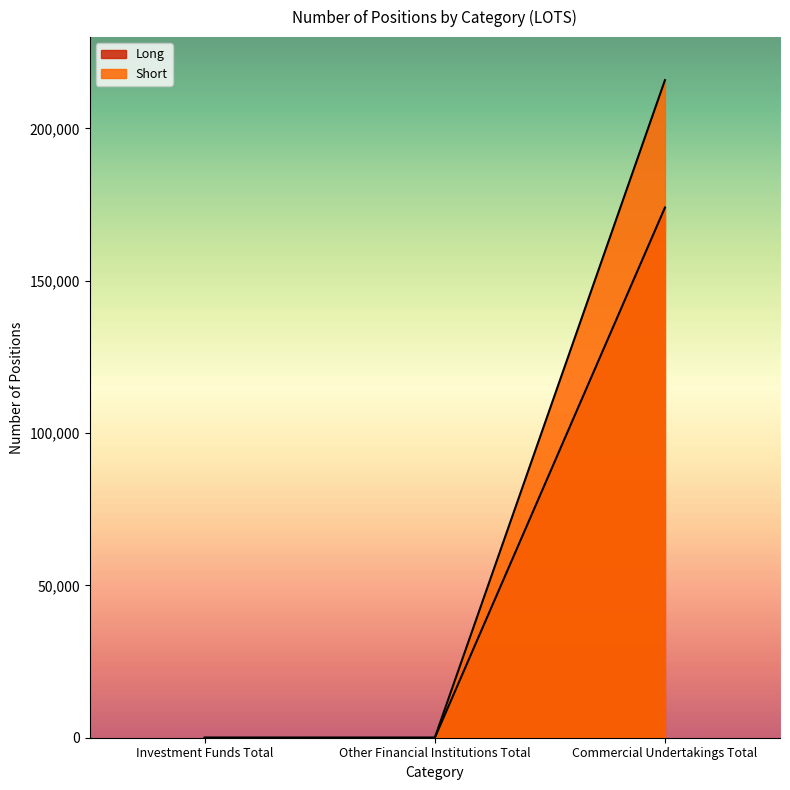

Rank the series by their average value, from lowest to highest.

Long, Short